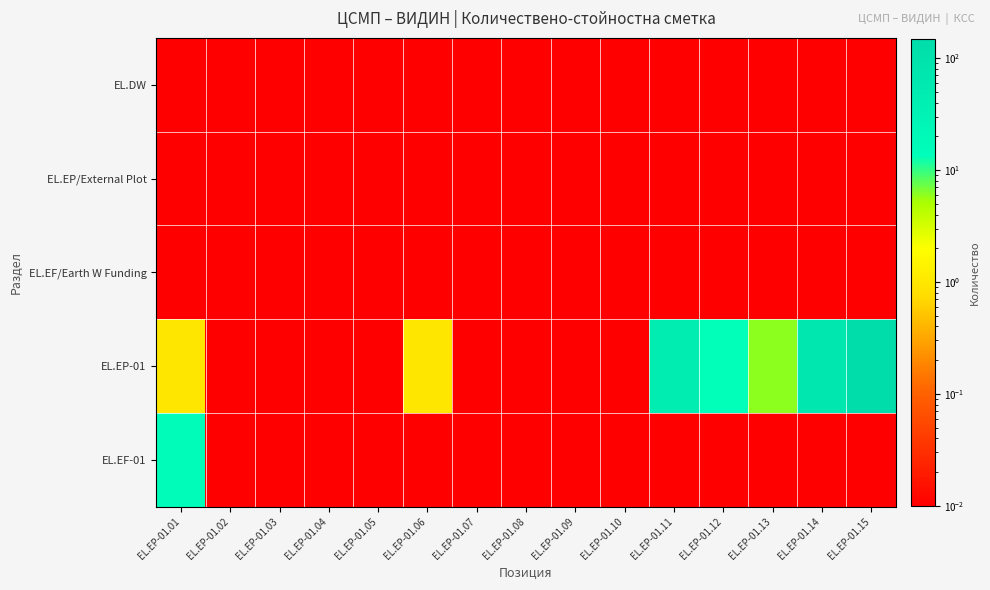

Reading right to left, extract all data points from this chart.

ЕL.DW: EL.EP-01.15=0.0	EL.EP-01.14=0.0	EL.EP-01.13=0.0	EL.EP-01.12=0.0	EL.EP-01.11=0.0	EL.EP-01.10=0.0	EL.EP-01.09=0.0	EL.EP-01.08=0.0	EL.EP-01.07=0.0	EL.EP-01.06=0.0	EL.EP-01.05=0.0	EL.EP-01.04=0.0	EL.EP-01.03=0.0	EL.EP-01.02=0.0	EL.EP-01.01=0.0
EL.EP/External Plot: EL.EP-01.15=0.0	EL.EP-01.14=0.0	EL.EP-01.13=0.0	EL.EP-01.12=0.0	EL.EP-01.11=0.0	EL.EP-01.10=0.0	EL.EP-01.09=0.0	EL.EP-01.08=0.0	EL.EP-01.07=0.0	EL.EP-01.06=0.0	EL.EP-01.05=0.0	EL.EP-01.04=0.0	EL.EP-01.03=0.0	EL.EP-01.02=0.0	EL.EP-01.01=0.0
EL.EF/Earth W Funding: EL.EP-01.15=0.0	EL.EP-01.14=0.0	EL.EP-01.13=0.0	EL.EP-01.12=0.0	EL.EP-01.11=0.0	EL.EP-01.10=0.0	EL.EP-01.09=0.0	EL.EP-01.08=0.0	EL.EP-01.07=0.0	EL.EP-01.06=0.0	EL.EP-01.05=0.0	EL.EP-01.04=0.0	EL.EP-01.03=0.0	EL.EP-01.02=0.0	EL.EP-01.01=0.0
EL.EP-01: EL.EP-01.15=148.0	EL.EP-01.14=65.0	EL.EP-01.13=6.0	EL.EP-01.12=13.0	EL.EP-01.11=48.0	EL.EP-01.10=0.0	EL.EP-01.09=0.0	EL.EP-01.08=0.0	EL.EP-01.07=0.0	EL.EP-01.06=1.0	EL.EP-01.05=0.0	EL.EP-01.04=0.0	EL.EP-01.03=0.0	EL.EP-01.02=0.0	EL.EP-01.01=1.0
EL.EF-01: EL.EP-01.15=0.0	EL.EP-01.14=0.0	EL.EP-01.13=0.0	EL.EP-01.12=0.0	EL.EP-01.11=0.0	EL.EP-01.10=0.0	EL.EP-01.09=0.0	EL.EP-01.08=0.0	EL.EP-01.07=0.0	EL.EP-01.06=0.0	EL.EP-01.05=0.0	EL.EP-01.04=0.0	EL.EP-01.03=0.0	EL.EP-01.02=0.0	EL.EP-01.01=16.0